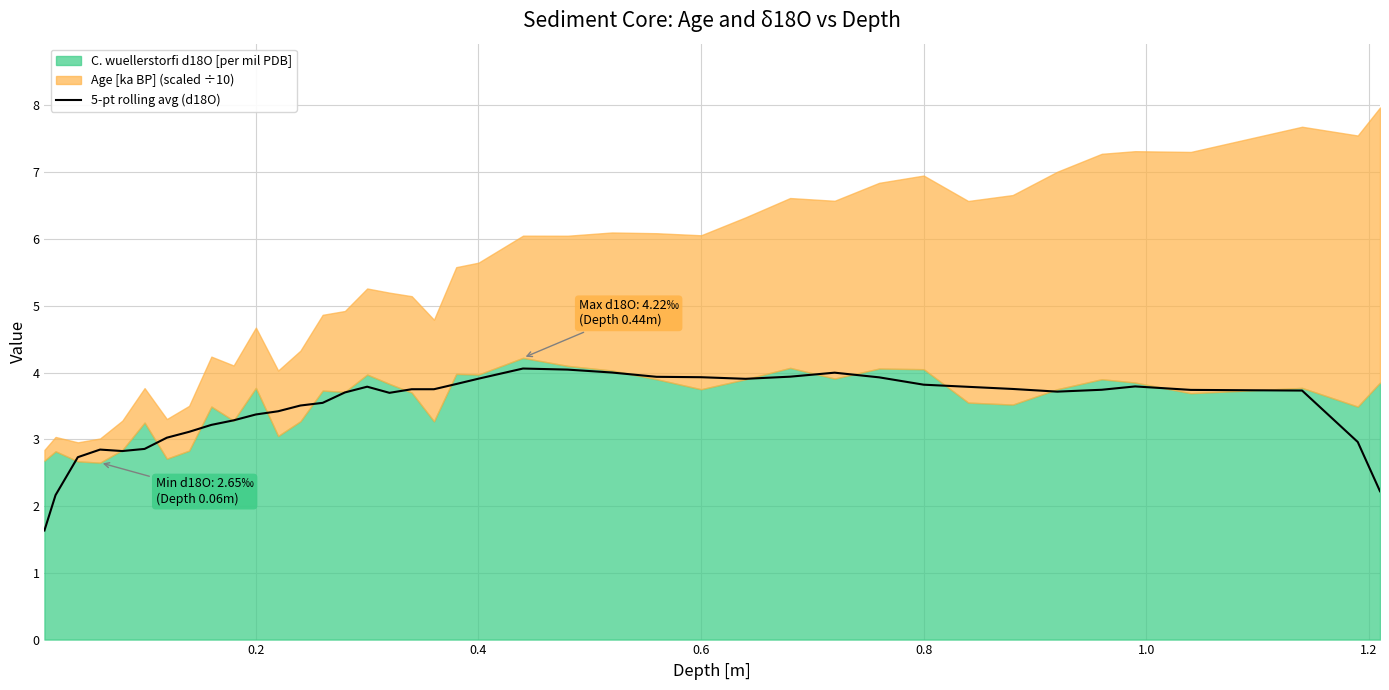

True or false: 5-pt rolling avg (d18O) has a value of 3.4 at 0.2.

True